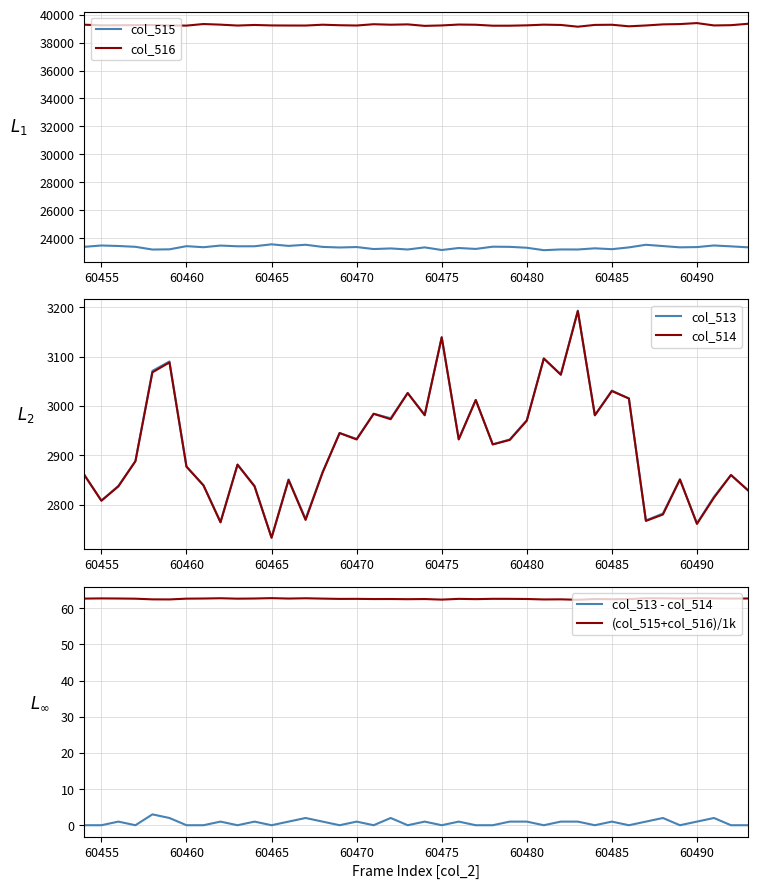

What is the average value of the col_515 series?

23368